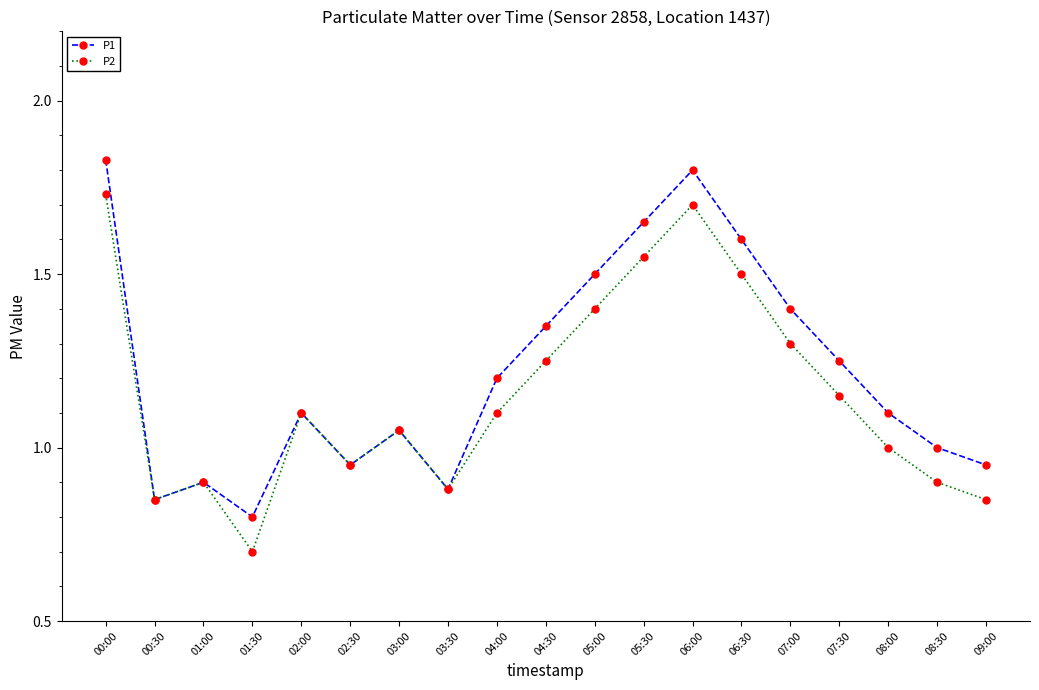

At which category does P1 reach its first local peak?

01:00